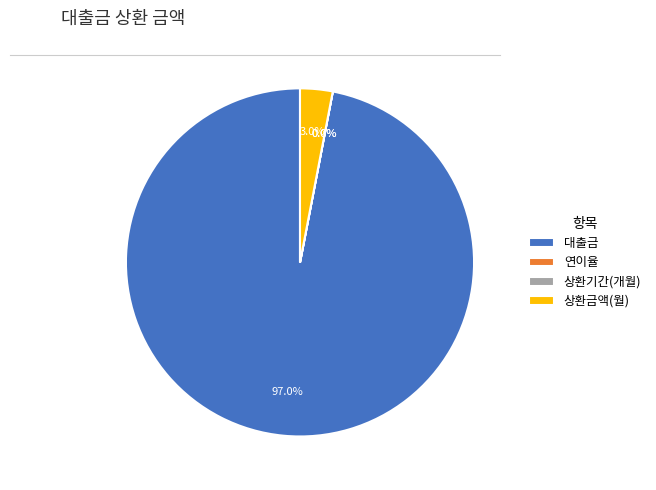

Is there any slice that represents more than half of the pie?

Yes